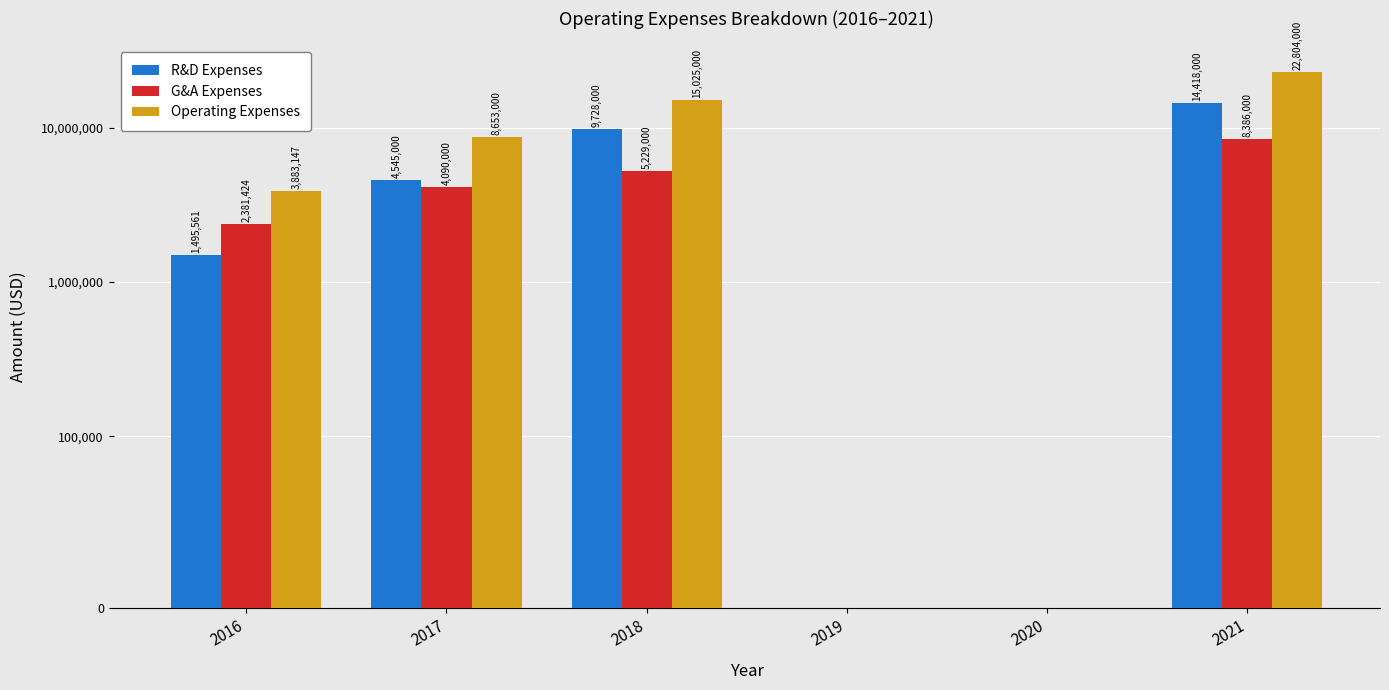

Rank the series by their maximum value, from lowest to highest.

G&A Expenses, R&D Expenses, Operating Expenses